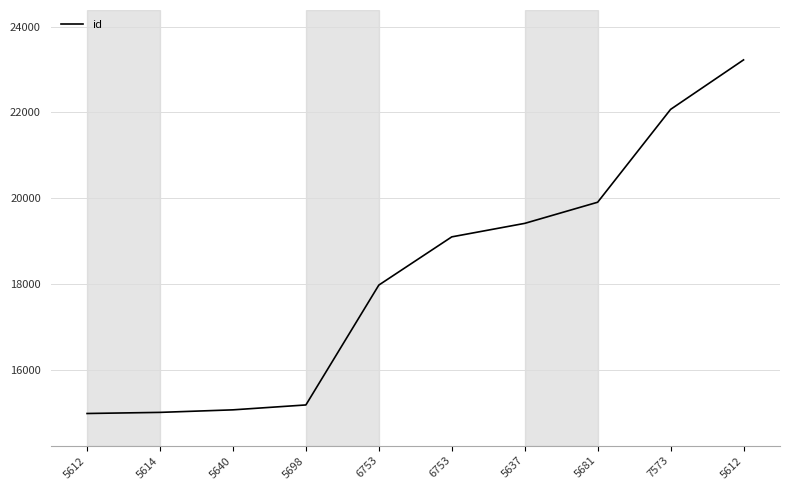

How many values are below 19104?

5